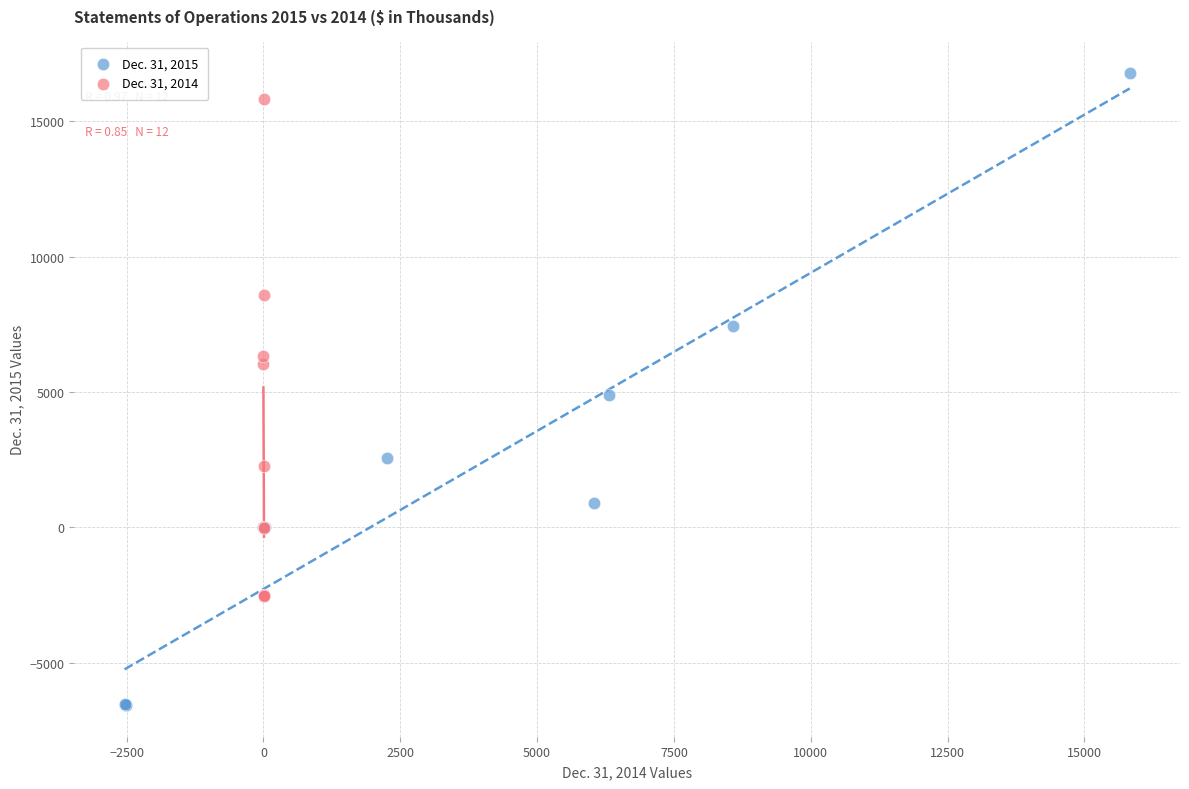

Which series has the largest Y range (max minus min)?

Dec. 31, 2015